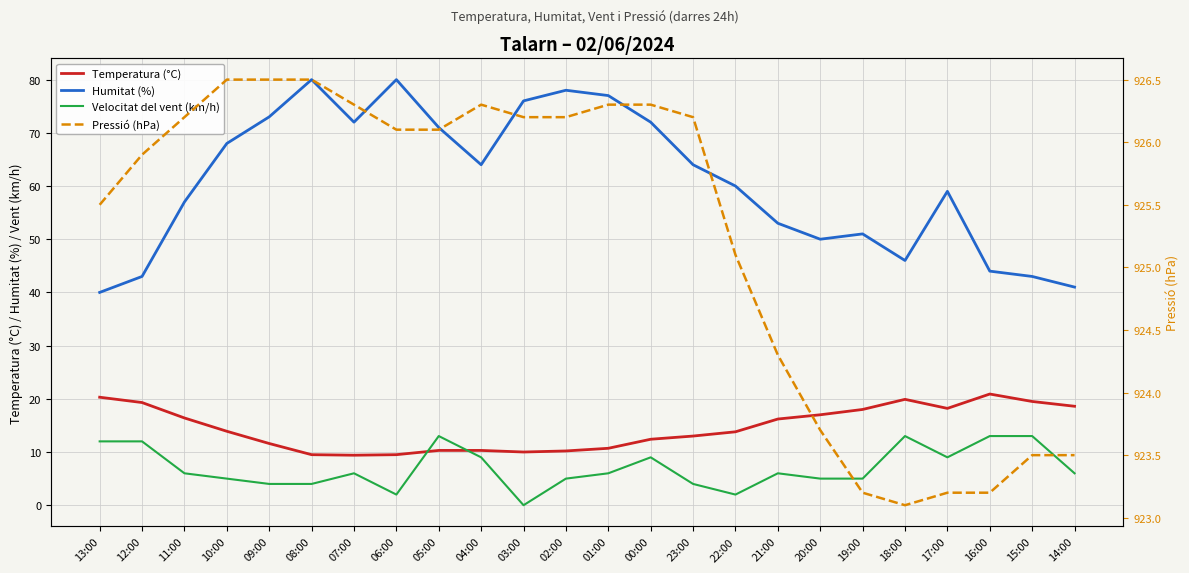

Which label corresponds to the largest value in the chart?

10:00